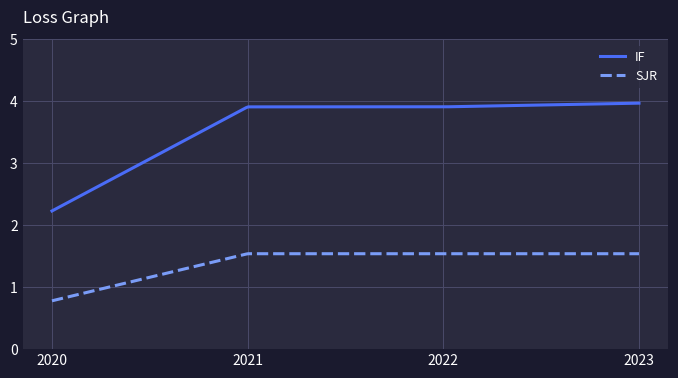

Which series has the largest total across all categories?

IF